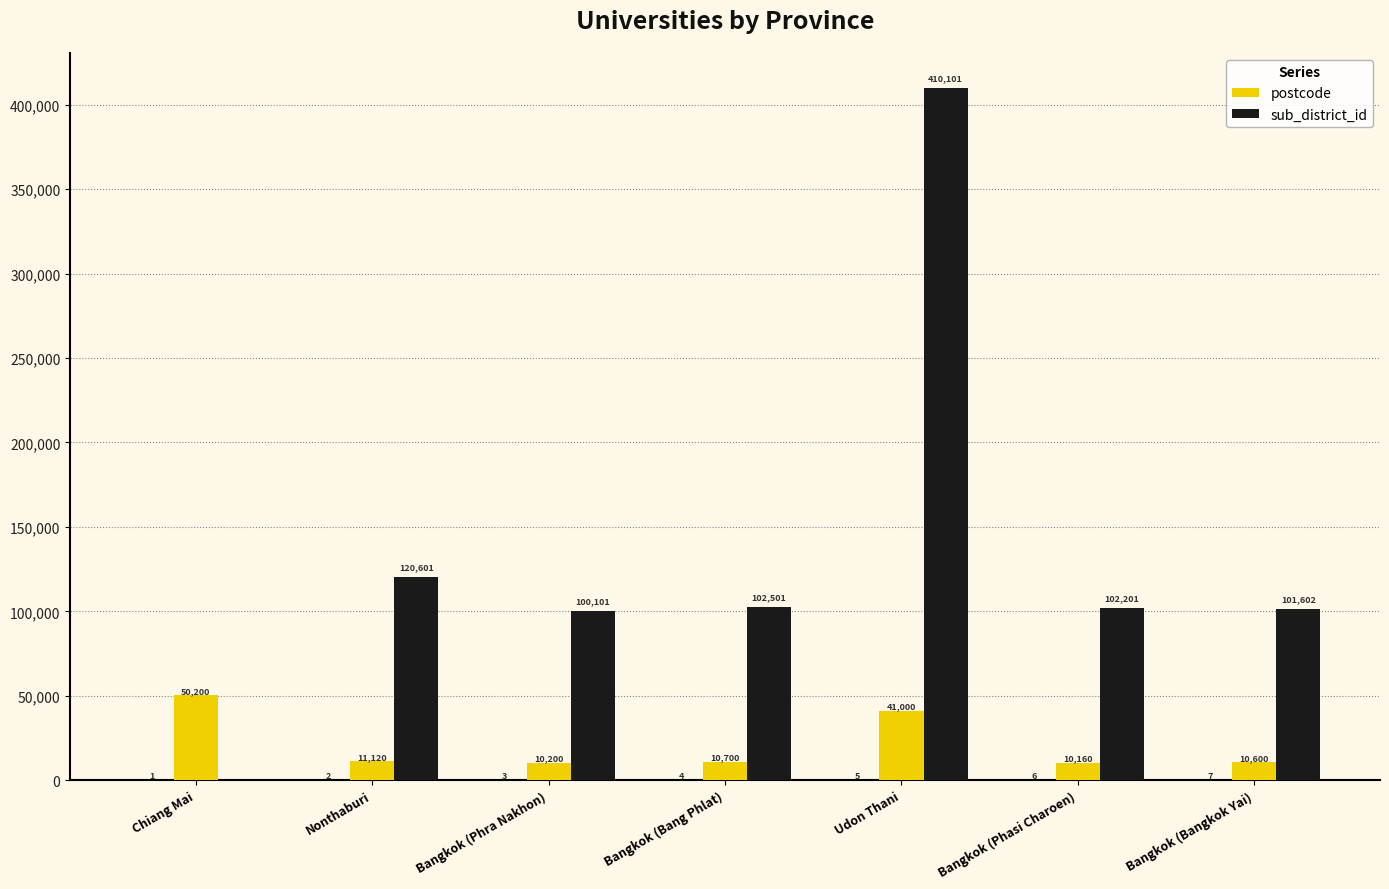

At how many categories does at least one series exceed 233930?

1